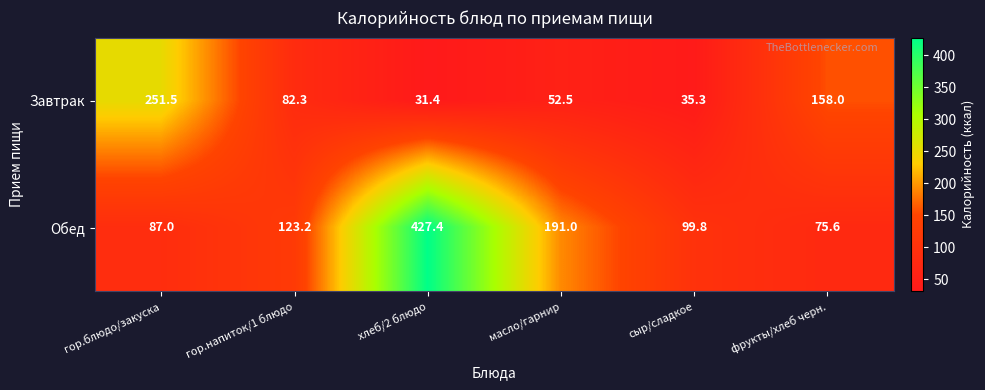

What is the minimum value shown in the chart?

31.4